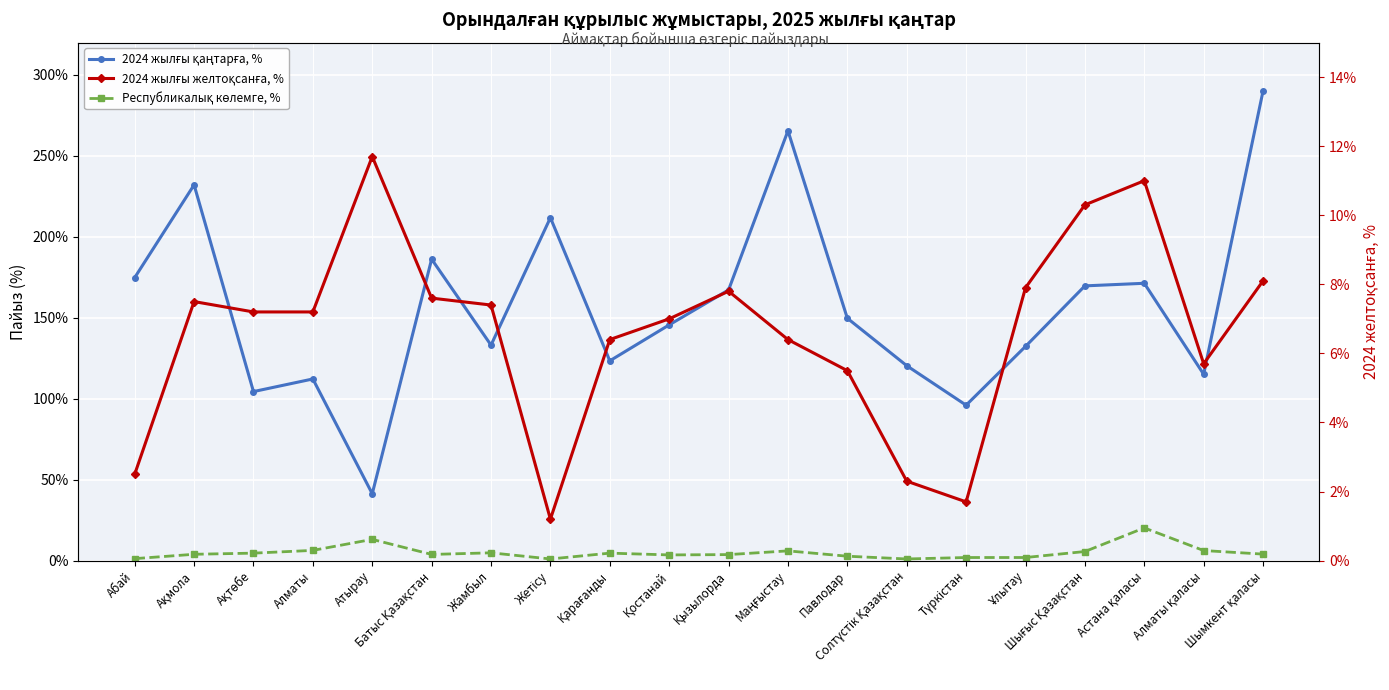

Which series has the largest range (max minus min)?

2024 жылғы қаңтарға, %